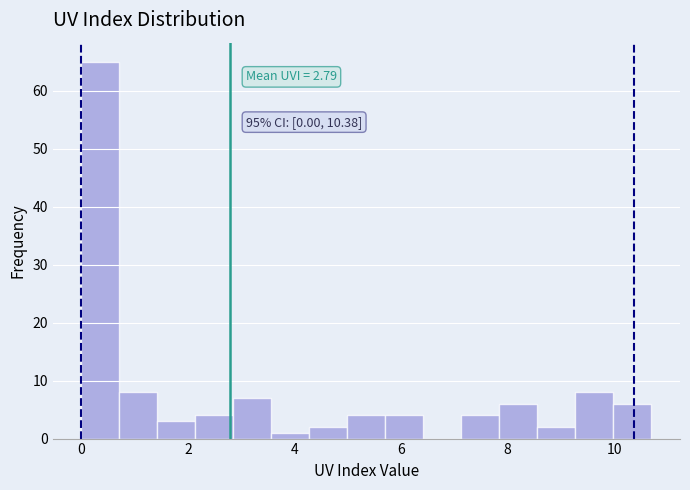

Around what value on the x-axis is the tallest bar? Give the approximate position of its centre, as read against the axis.

0.4